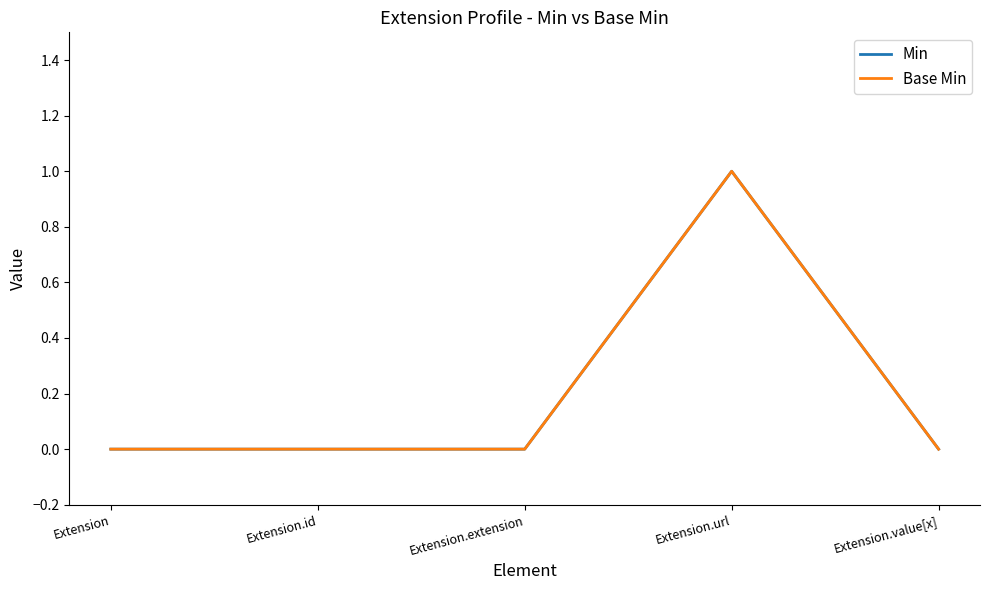

Reading left to right, extract all data points from this chart.

Min: 0	0	0	1	0
Base Min: 0	0	0	1	0